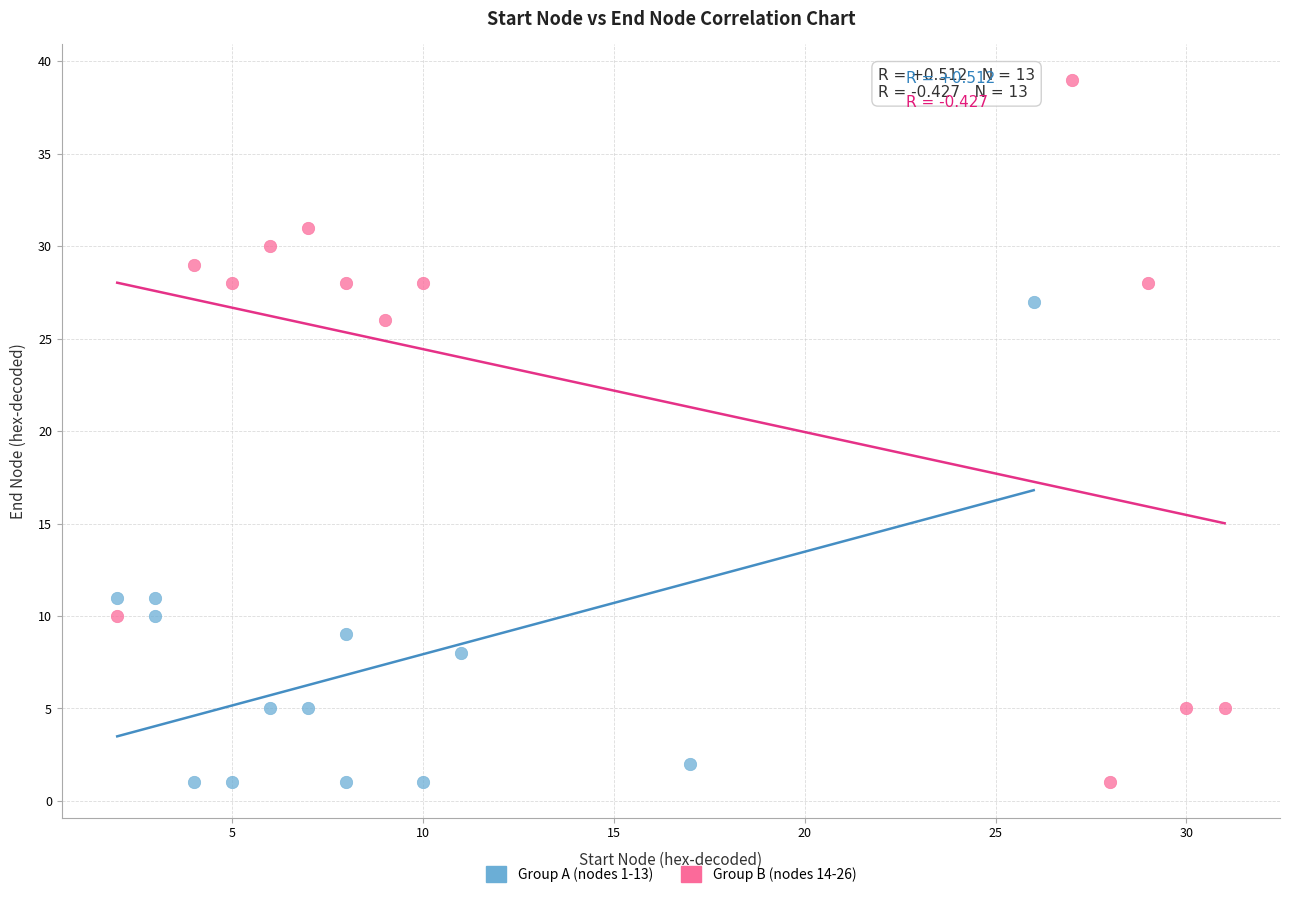

Which series contains the highest Y value?

Group B (nodes 14-26)